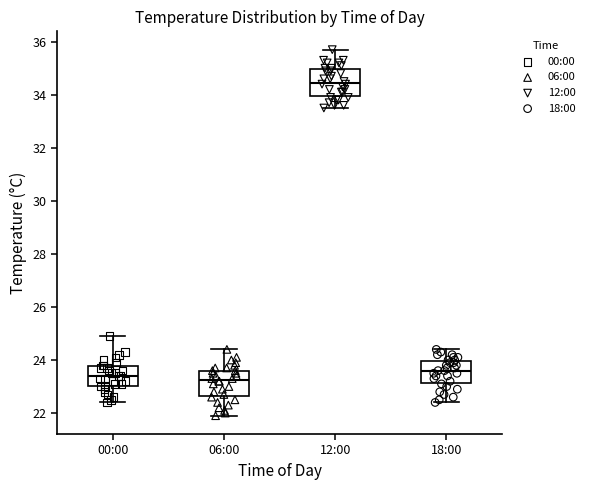

Where does the upper whisker of the box for 06:00 end on the y-axis? The values are not printed on the chart, so give them approximately, as read against the axis.

24.4